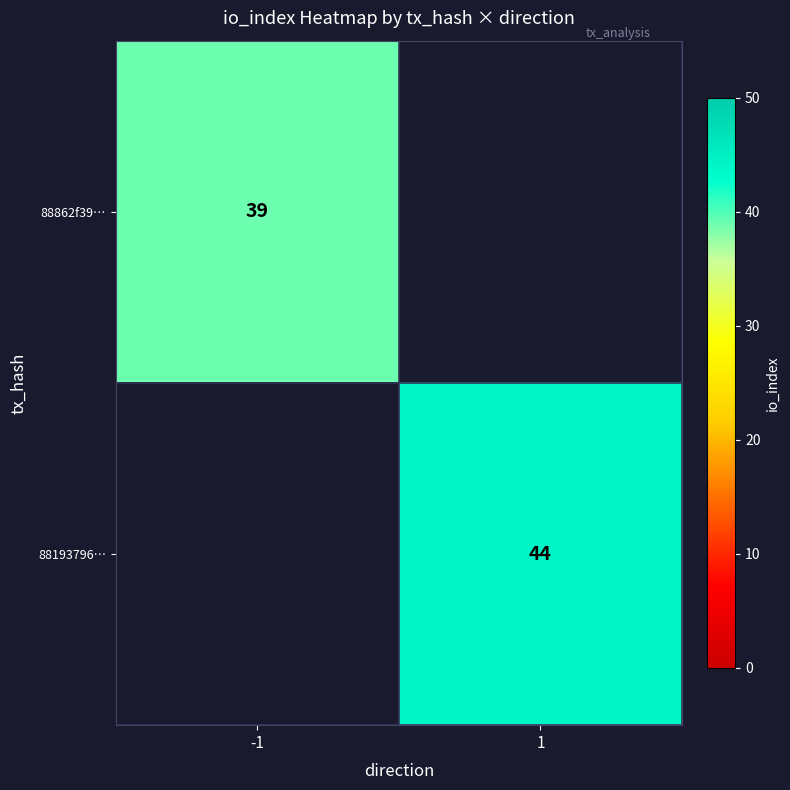

At which category is the sum across all series the highest?

1